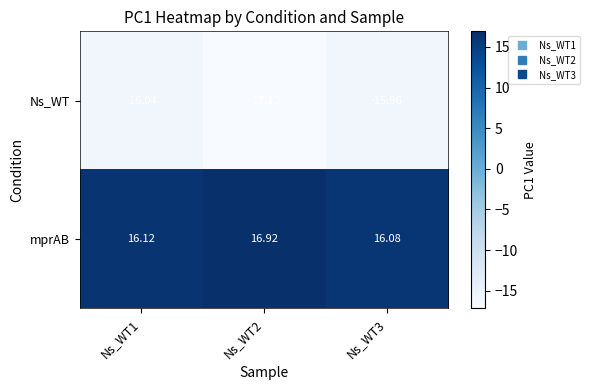

Which series has the largest total across all categories?

mprAB